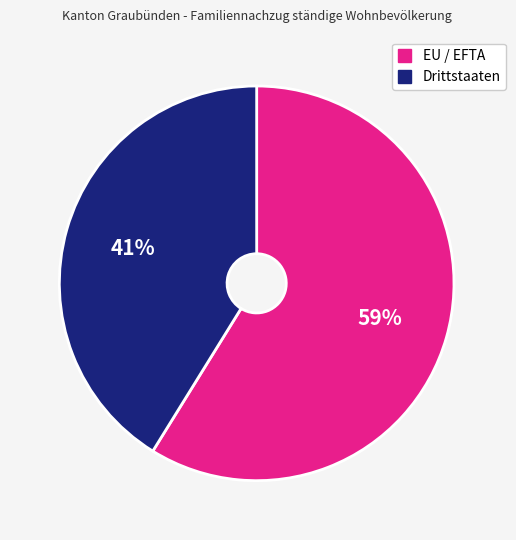

Which category accounts for the majority?

EU / EFTA